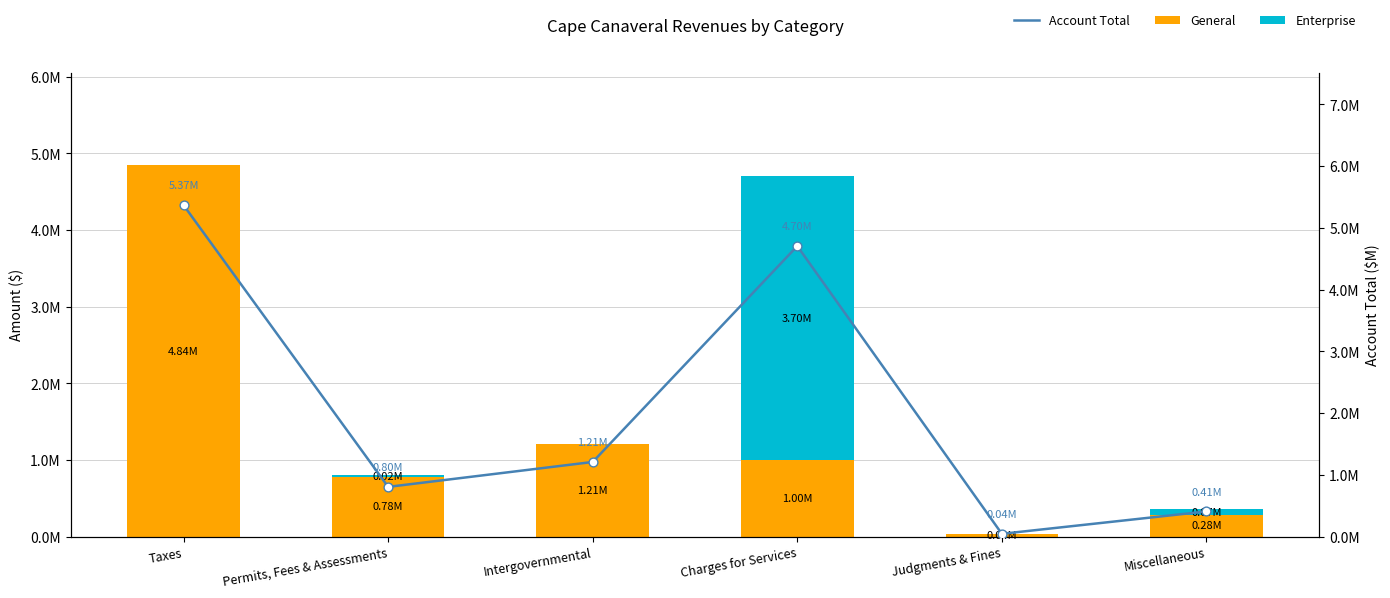

What are all the series names shown in the legend?

General, Enterprise, Account Total